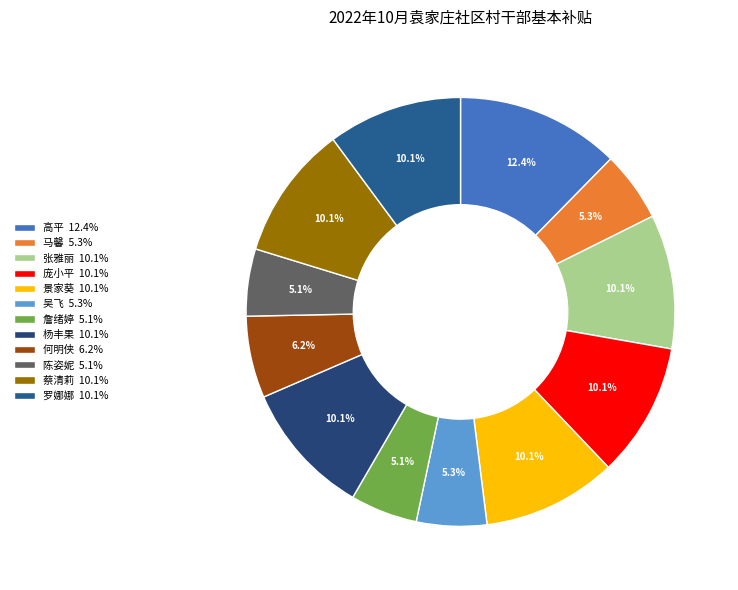

What percentage is the 庞小平 slice, to the nearest percent?

10%